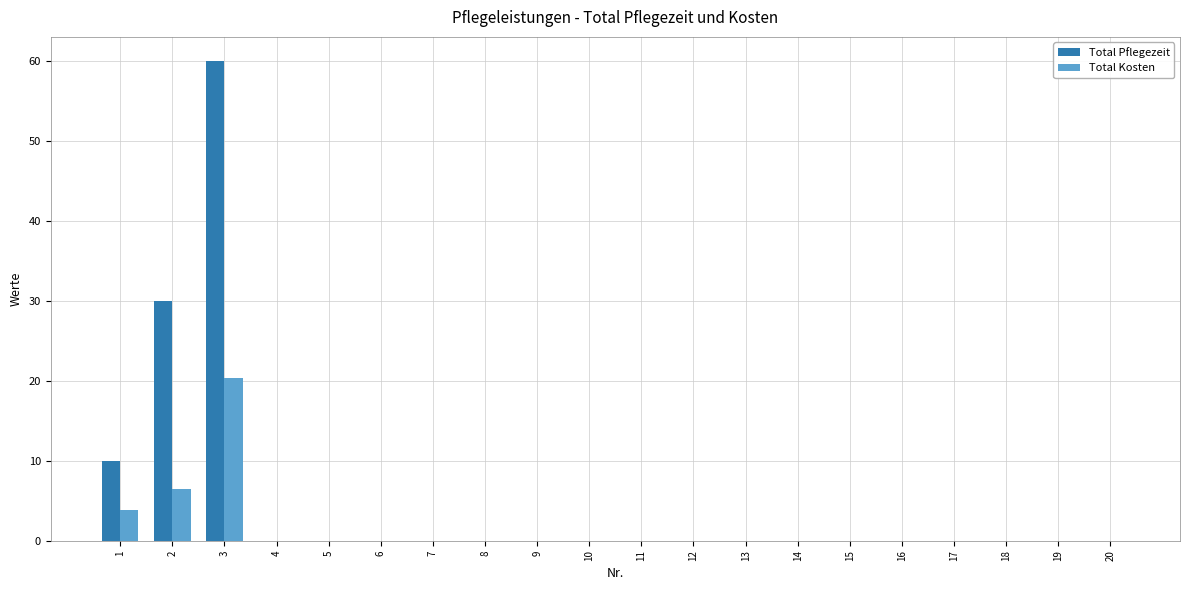

How many categories are shown in the chart?

20